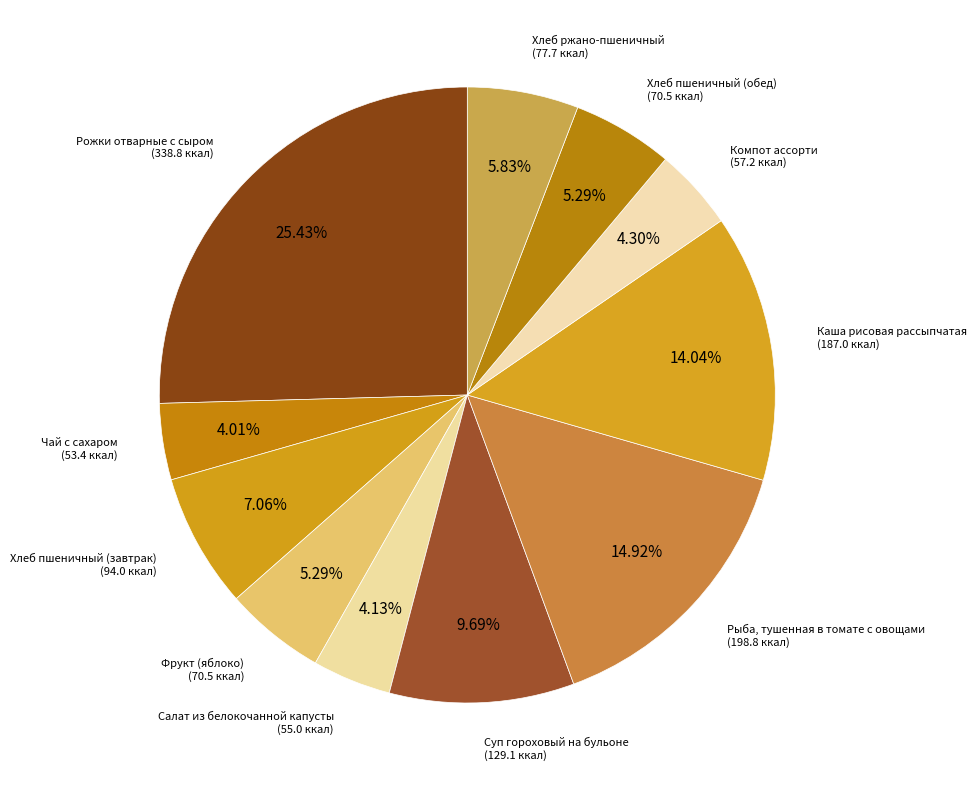

Count the number of slices in the pie.

11